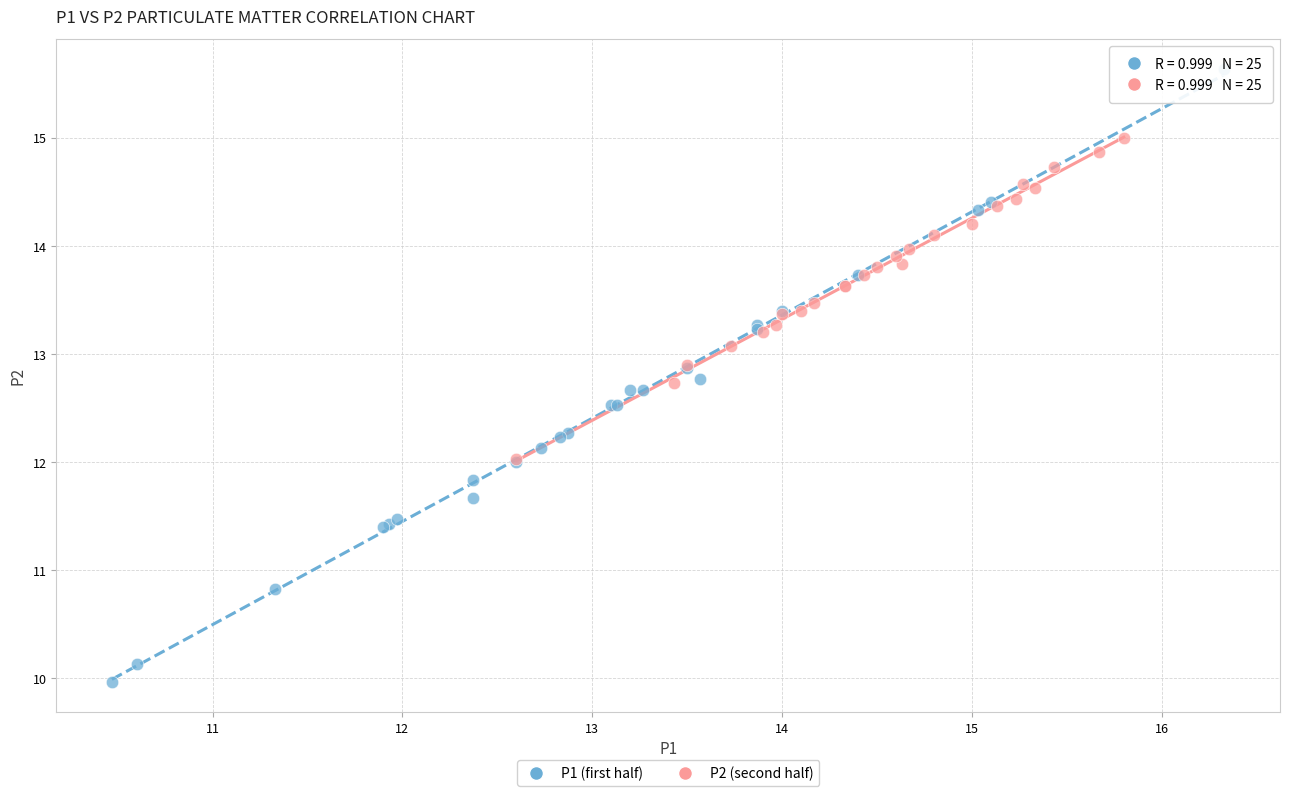

Which series reaches the minimum Y coordinate?

P1 (first half)